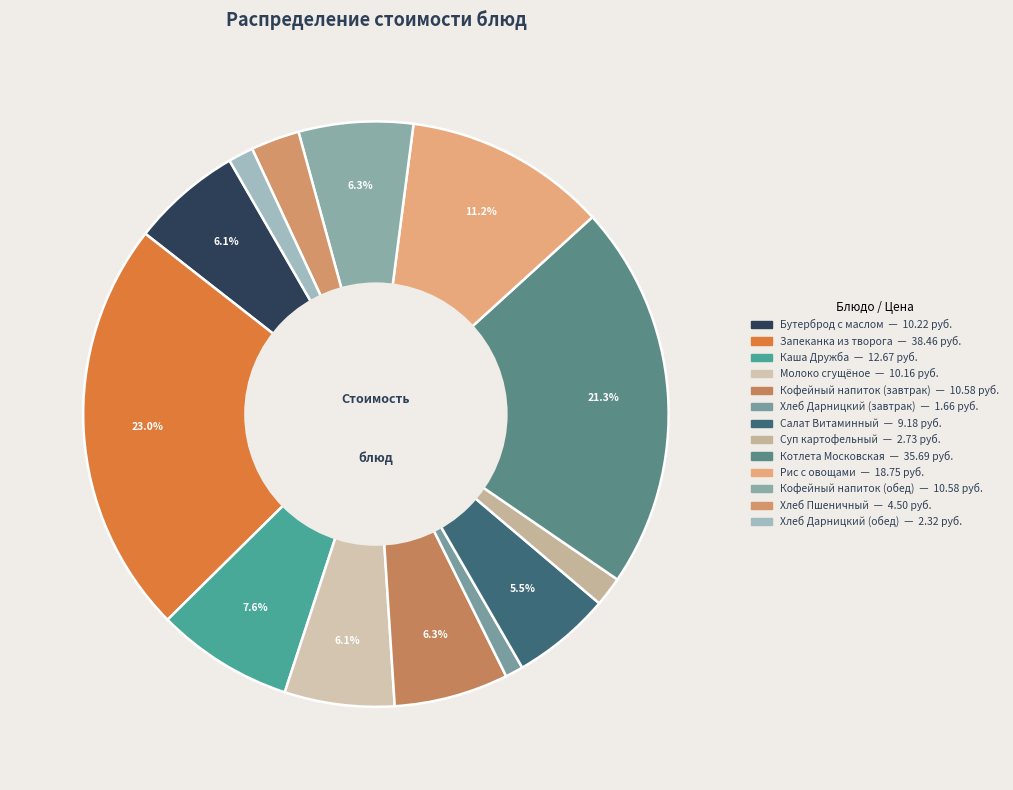

Is there a majority slice in this chart?

No